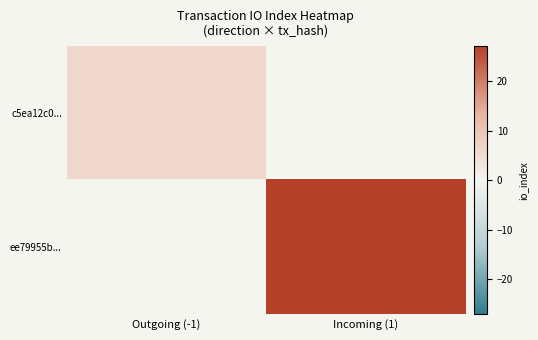

Count the number of categories in the chart.

2